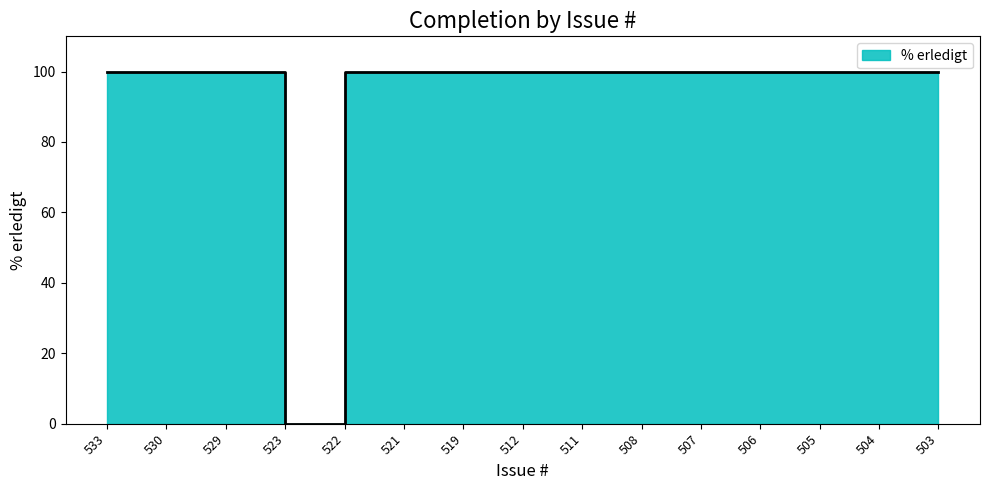

Rank the categories by value from highest to lowest.

533, 530, 529, 522, 521, 519, 512, 511, 508, 507, 506, 505, 504, 503, 523